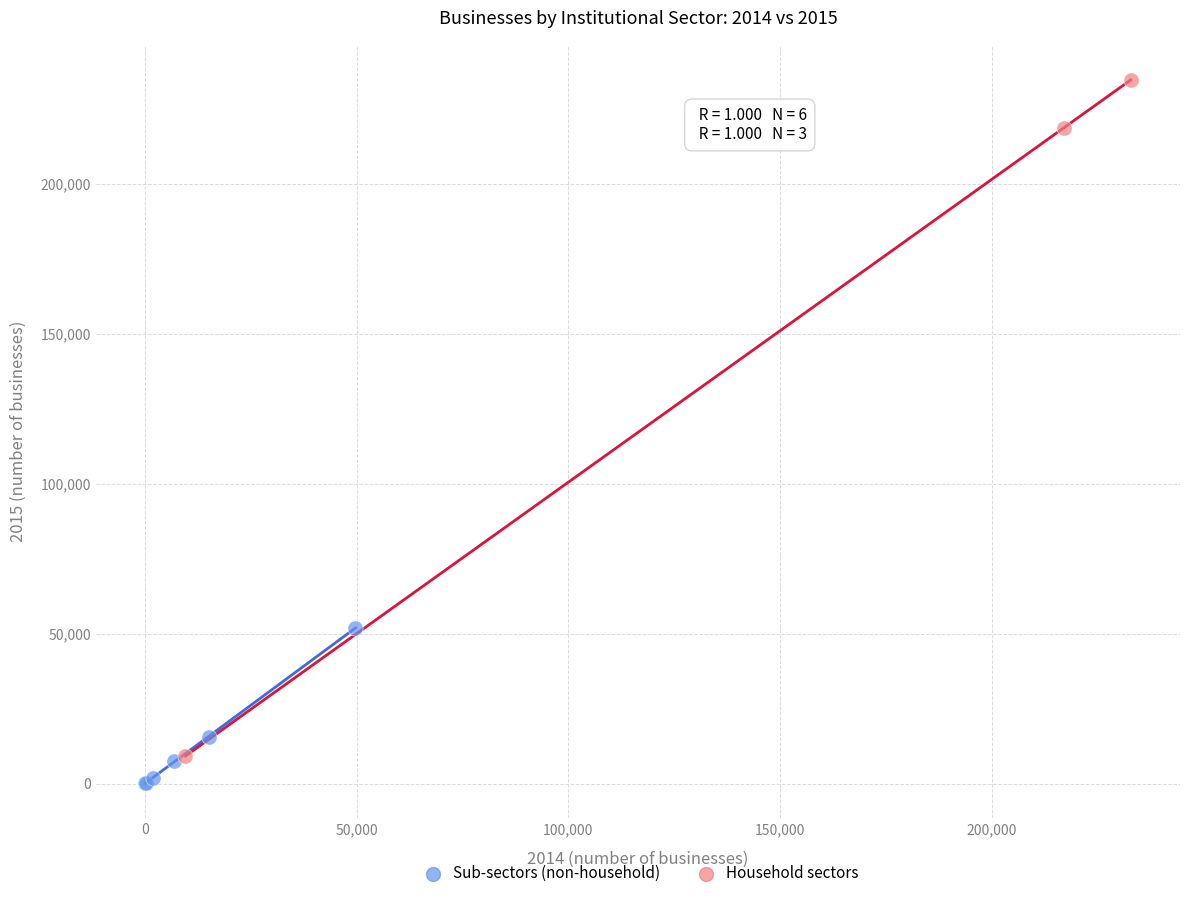

Which series has the largest Y range (max minus min)?

Household sectors